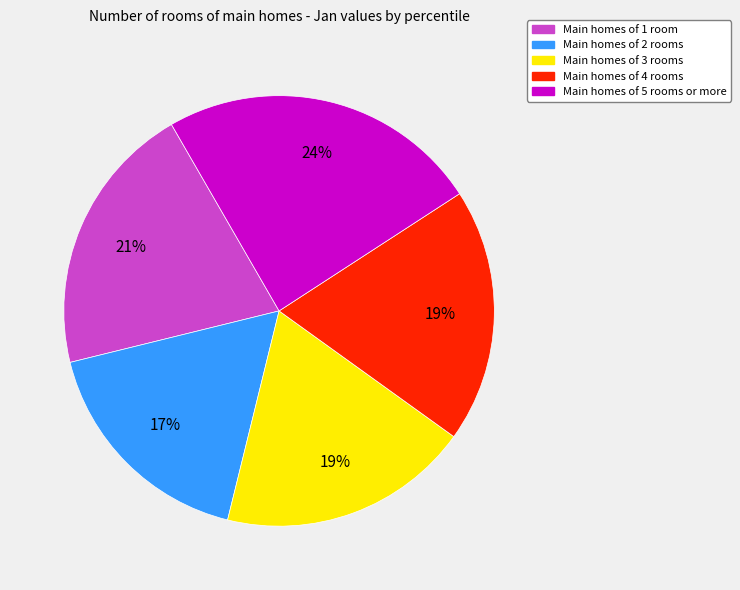

To the nearest percent, what is the difference between the largest and smallest slice percentages?

7%